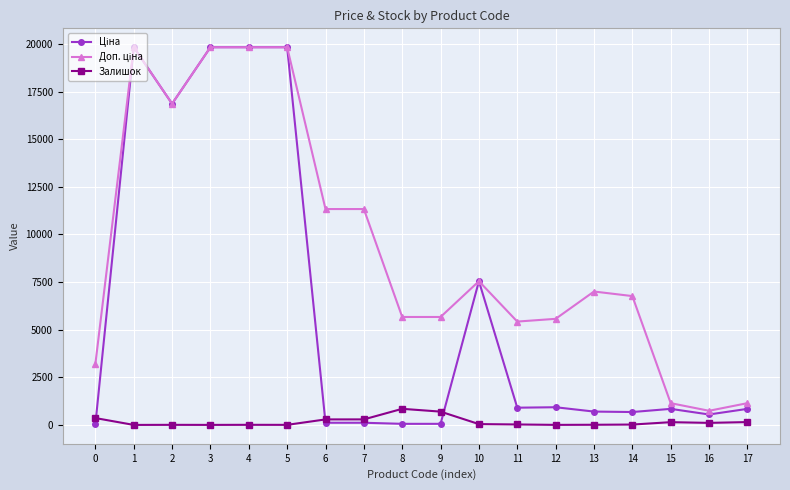

What is the highest value of the Залишок series?

845.0